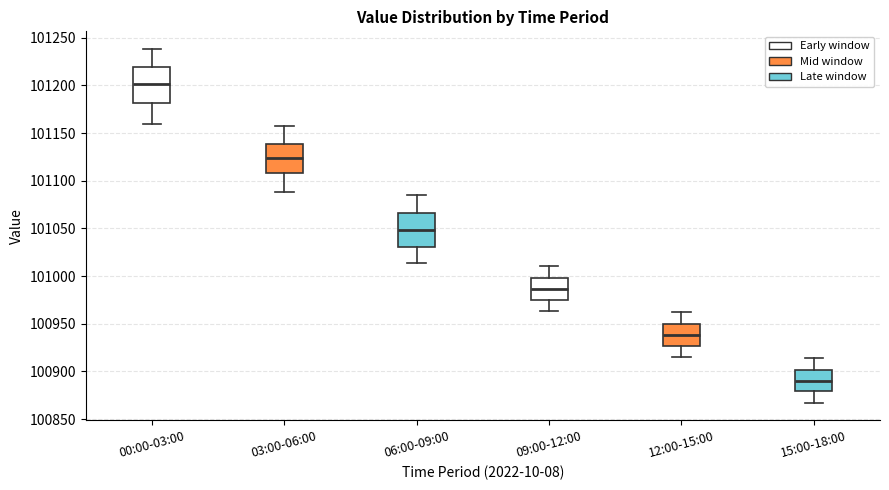

Reading left to right, read every box against the y-axis: the position of its median line, the range the box covers, and the ends of its whiskers. The values are not printed on the chart, so give them approximately, as read against the axis.

00:00-03:00: median 101200, box 101180 to 101220, whiskers 101160 to 101240
03:00-06:00: median 101125, box 101110 to 101140, whiskers 101090 to 101155
06:00-09:00: median 101050, box 101030 to 101065, whiskers 101015 to 101085
09:00-12:00: median 100985, box 100975 to 101000, whiskers 100965 to 101010
12:00-15:00: median 100940, box 100925 to 100950, whiskers 100915 to 100960
15:00-18:00: median 100890, box 100880 to 100900, whiskers 100865 to 100915